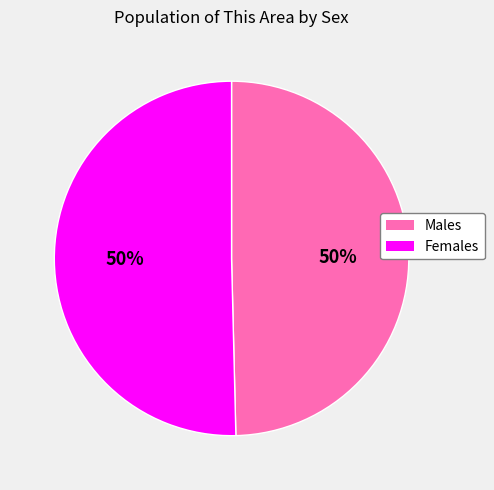

Approximately how many times larger is the value at Males compared to Females?

1.0